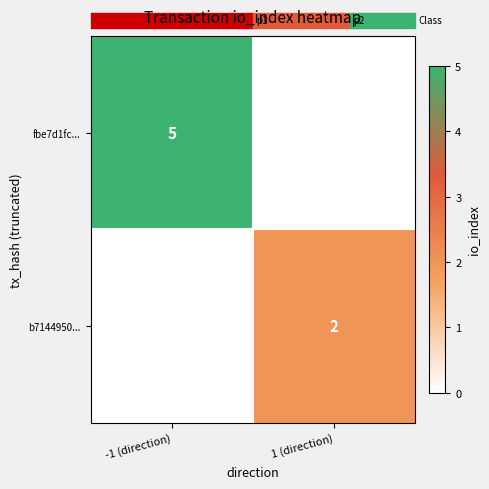

Count the number of categories in the chart.

2